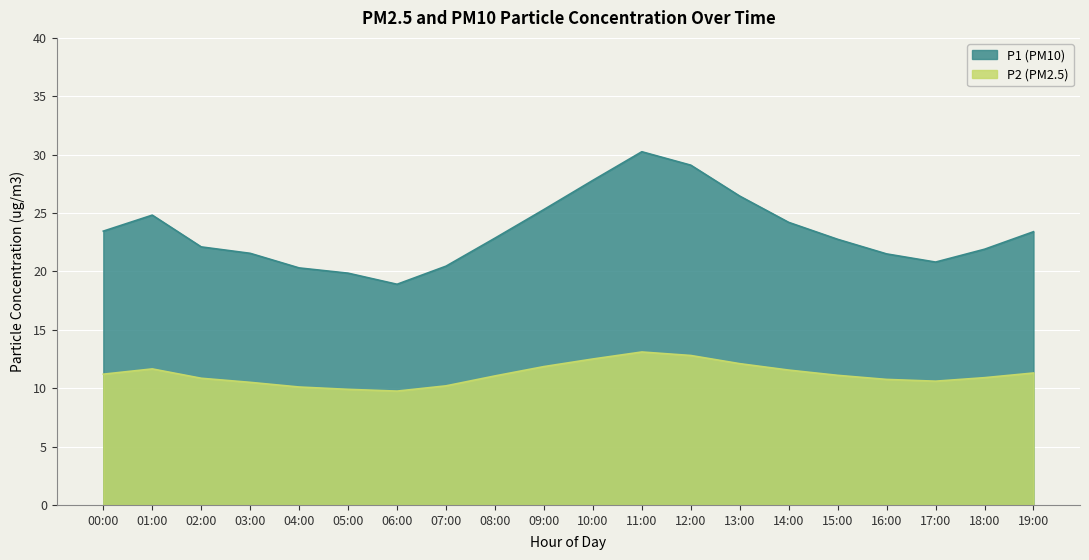

Rank the categories by P2 value from lowest to highest.

06:00, 05:00, 04:00, 07:00, 03:00, 17:00, 16:00, 02:00, 18:00, 08:00, 15:00, 00:00, 19:00, 14:00, 01:00, 09:00, 13:00, 10:00, 12:00, 11:00